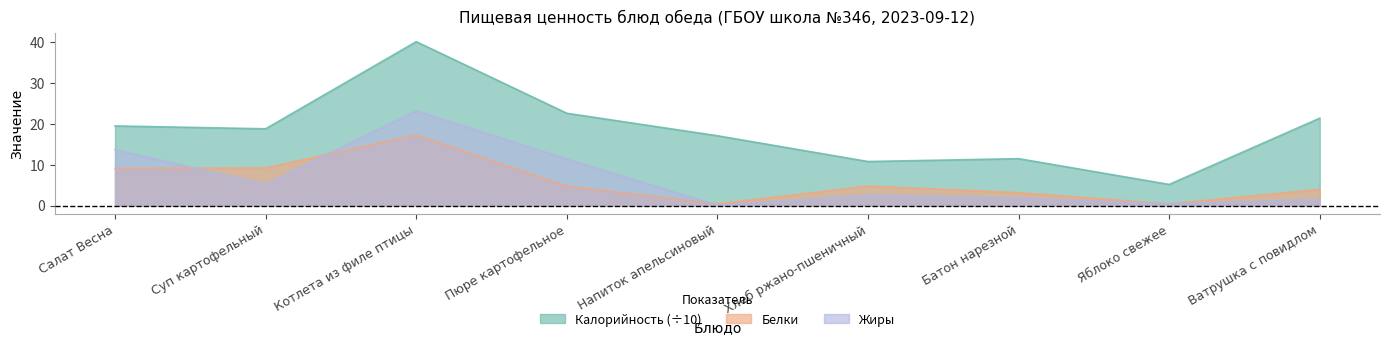

What are all the series names shown in the legend?

Калорийность, Белки, Жиры